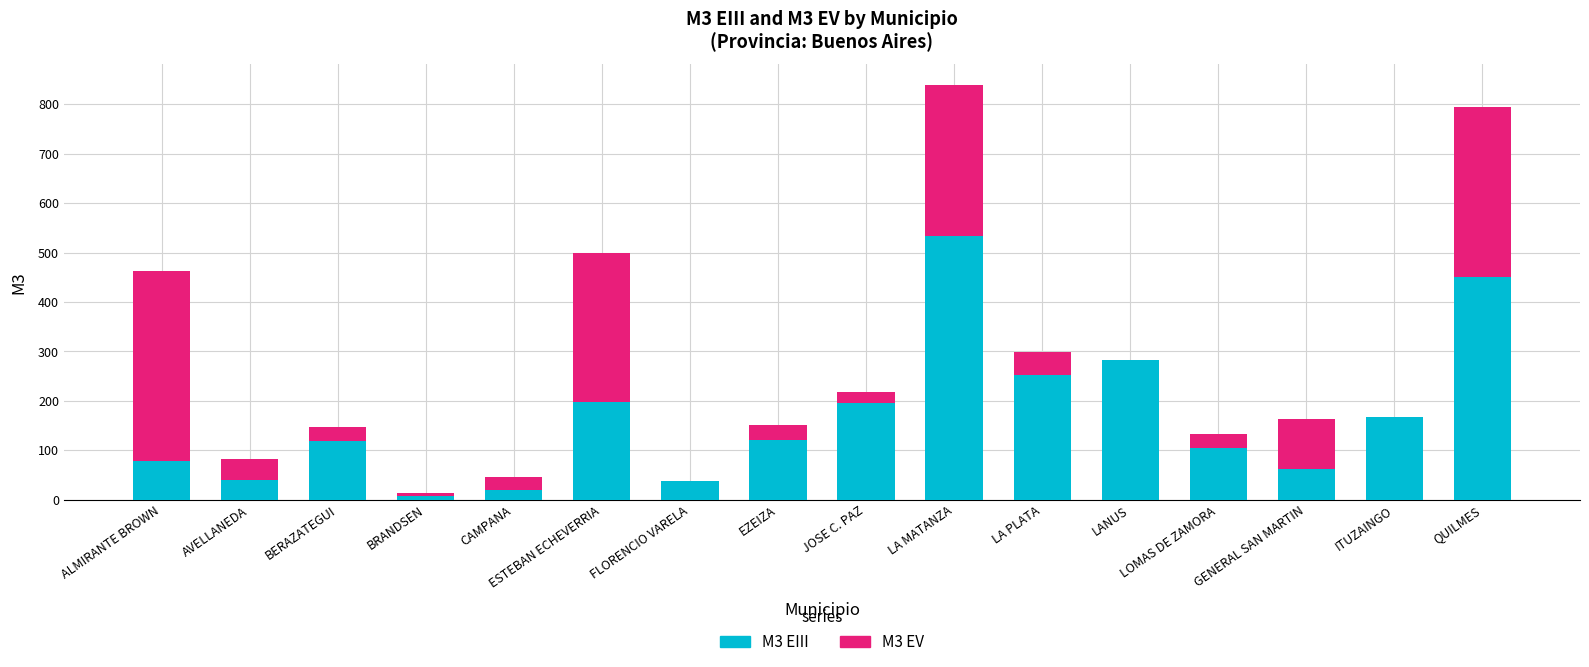

Which category has the highest value in the M3 EIII series?

LA MATANZA